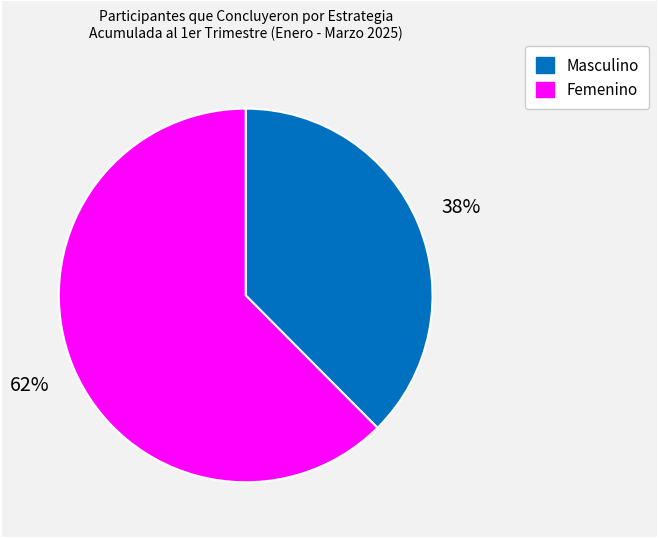

To the nearest percent, what is the average slice percentage?

50%